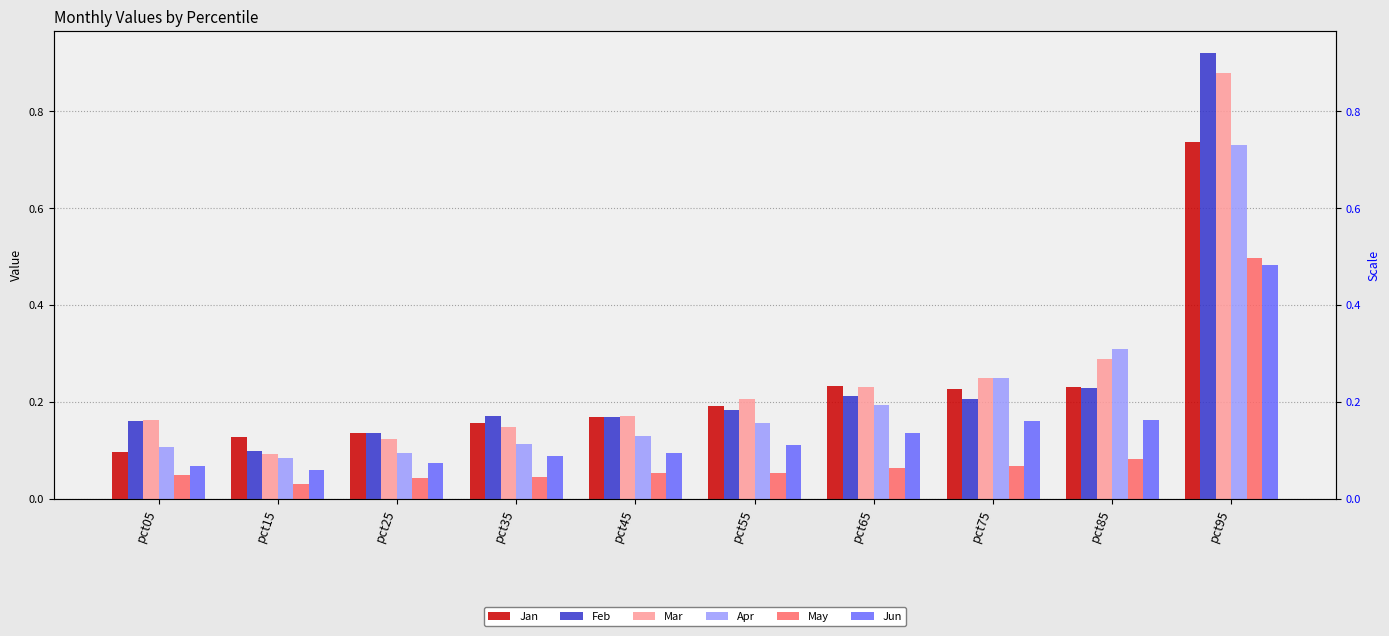

List the series in order of their peak value, lowest first.

Jun, May, Apr, Jan, Mar, Feb